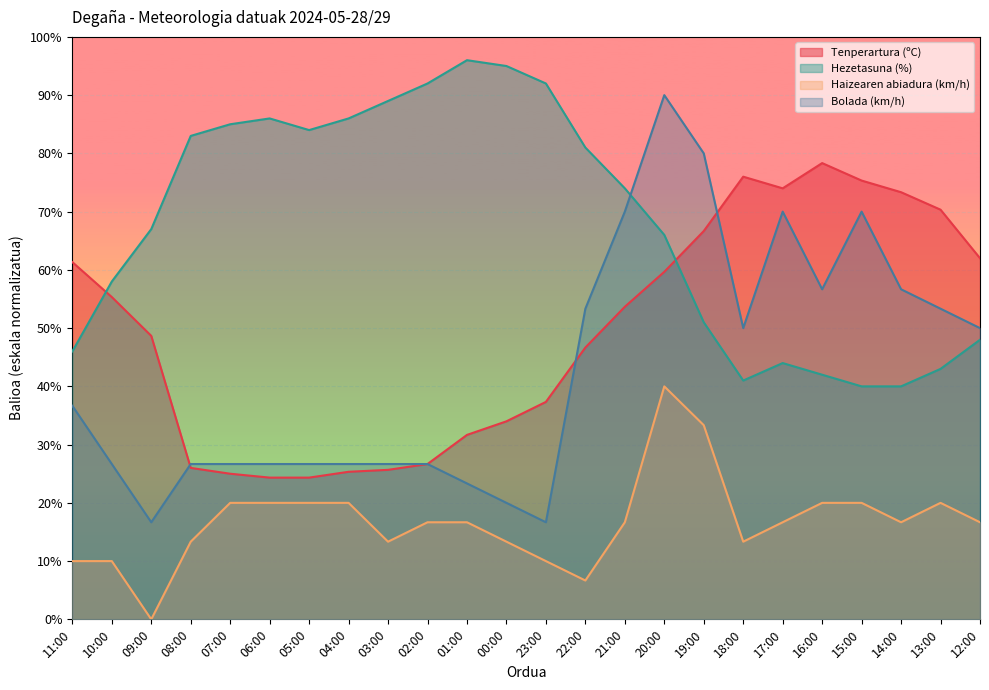

Reading right to left, what are all the values shown in this chart?

Tenperartura (ºC): 62.0	70.3	73.3	75.3	78.3	74.0	76.0	66.7	59.7	53.7	46.7	37.3	34.0	31.7	26.7	25.7	25.3	24.3	24.3	25.0	26.0	48.7	55.3	61.3
Hezetasuna (%): 48.0	43.0	40.0	40.0	42.0	44.0	41.0	51.0	66.0	74.0	81.0	92.0	95.0	96.0	92.0	89.0	86.0	84.0	86.0	85.0	83.0	67.0	58.0	46.0
Haizearen abiadura (km/h): 16.7	20.0	16.7	20.0	20.0	16.7	13.3	33.3	40.0	16.7	6.7	10.0	13.3	16.7	16.7	13.3	20.0	20.0	20.0	20.0	13.3	0.0	10.0	10.0
Bolada (km/h): 50.0	53.3	56.7	70.0	56.7	70.0	50.0	80.0	90.0	70.0	53.3	16.7	20.0	23.3	26.7	26.7	26.7	26.7	26.7	26.7	26.7	16.7	26.7	36.7